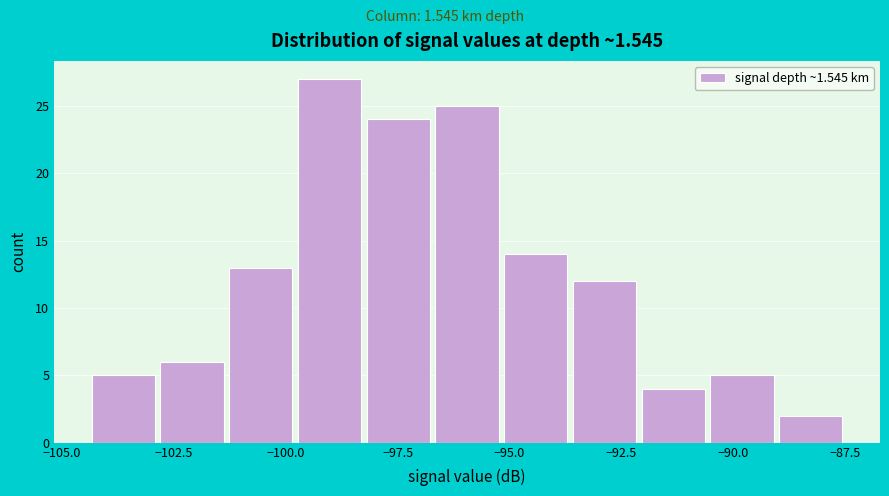

Around what value on the x-axis is the tallest bar? Give the approximate position of its centre, as read against the axis.

-99.0